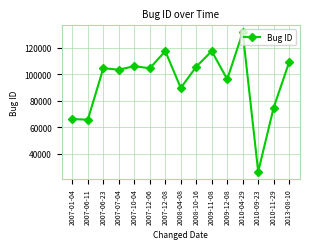

What is the difference between the values at 2008-04-08 and 2013-08-10?

19422